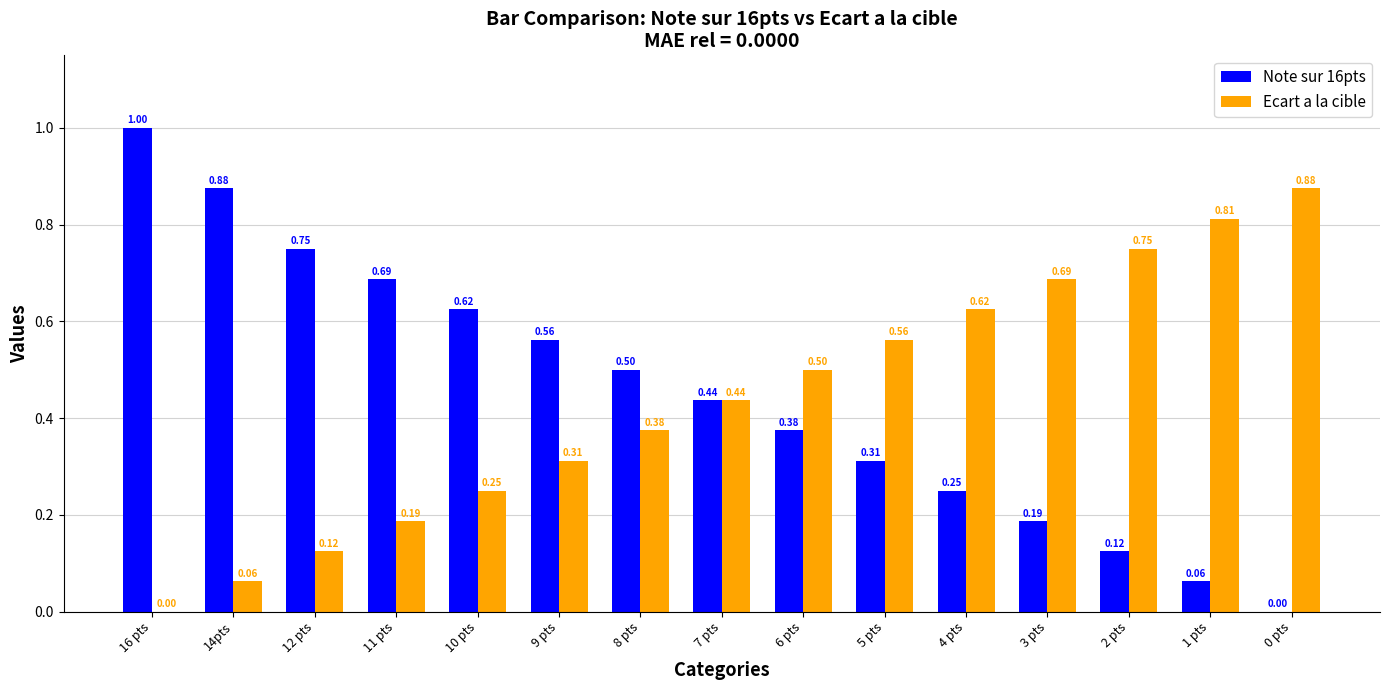

How many values in the Note sur 16pts series exceed 0?

14